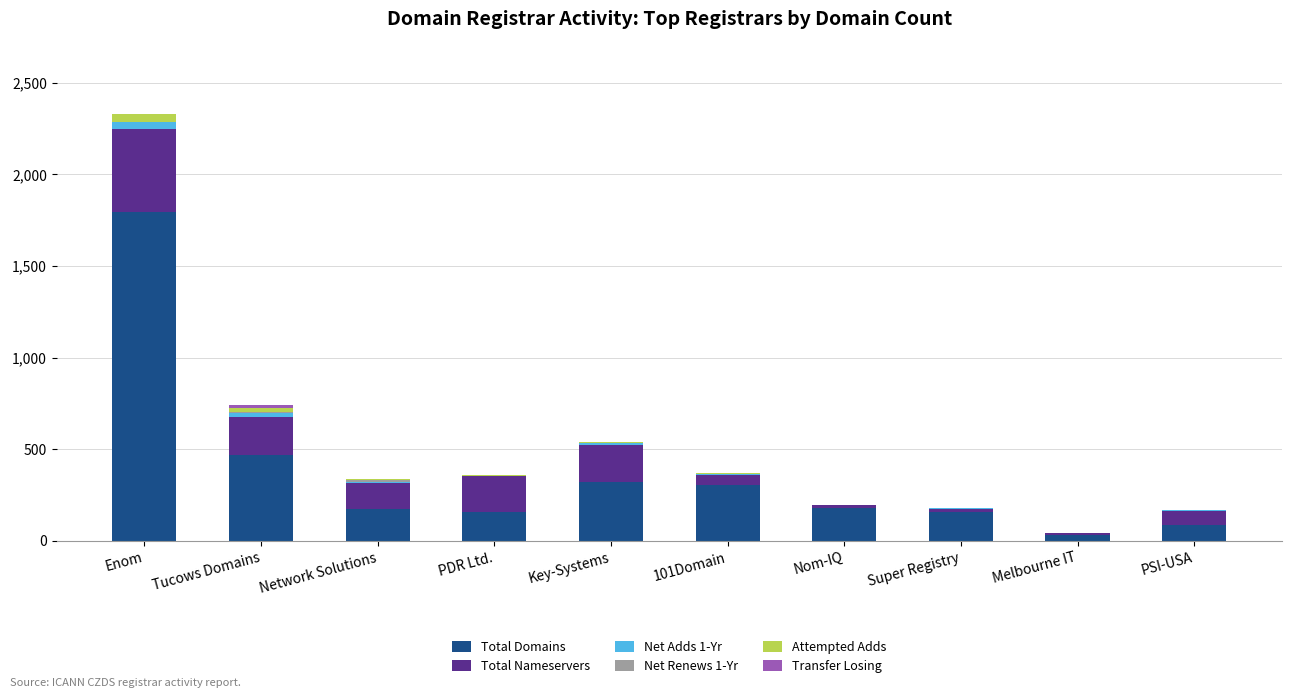

True or false: Total Domains has a value of 85 at PSI-USA.

True